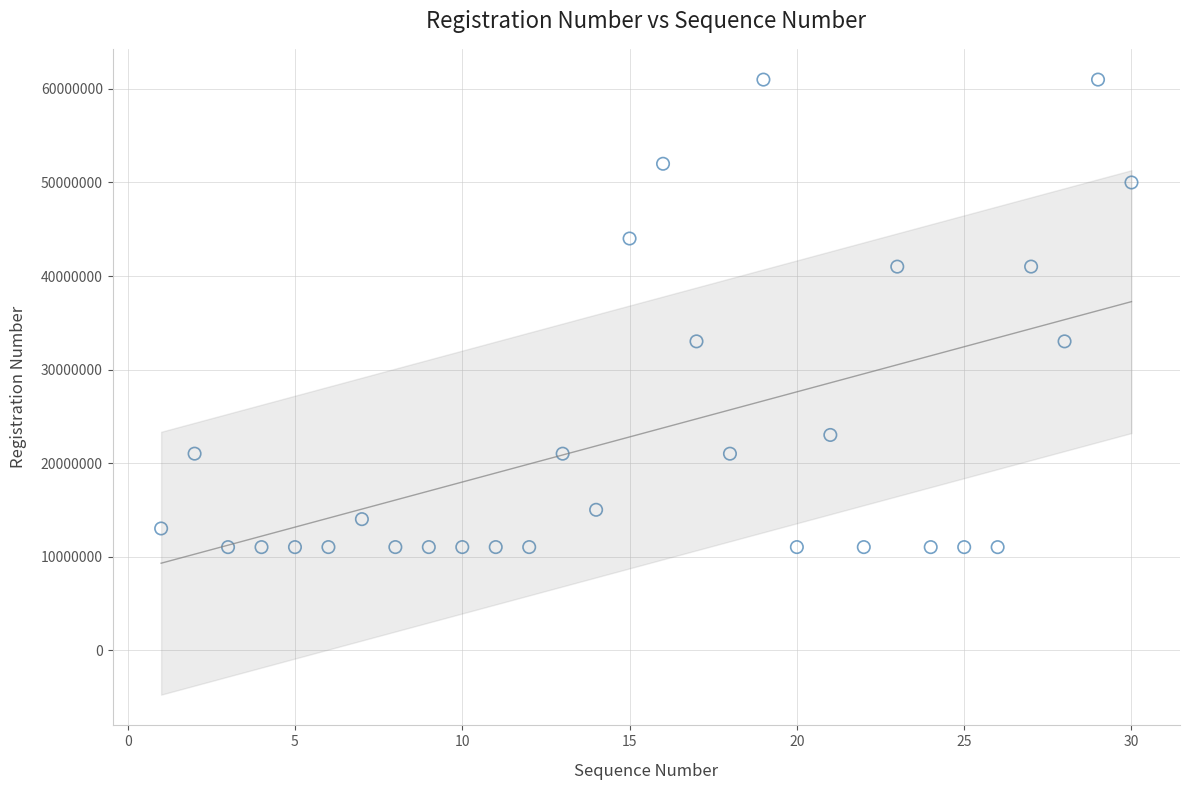

What is the range of X values (max minus min)?

29